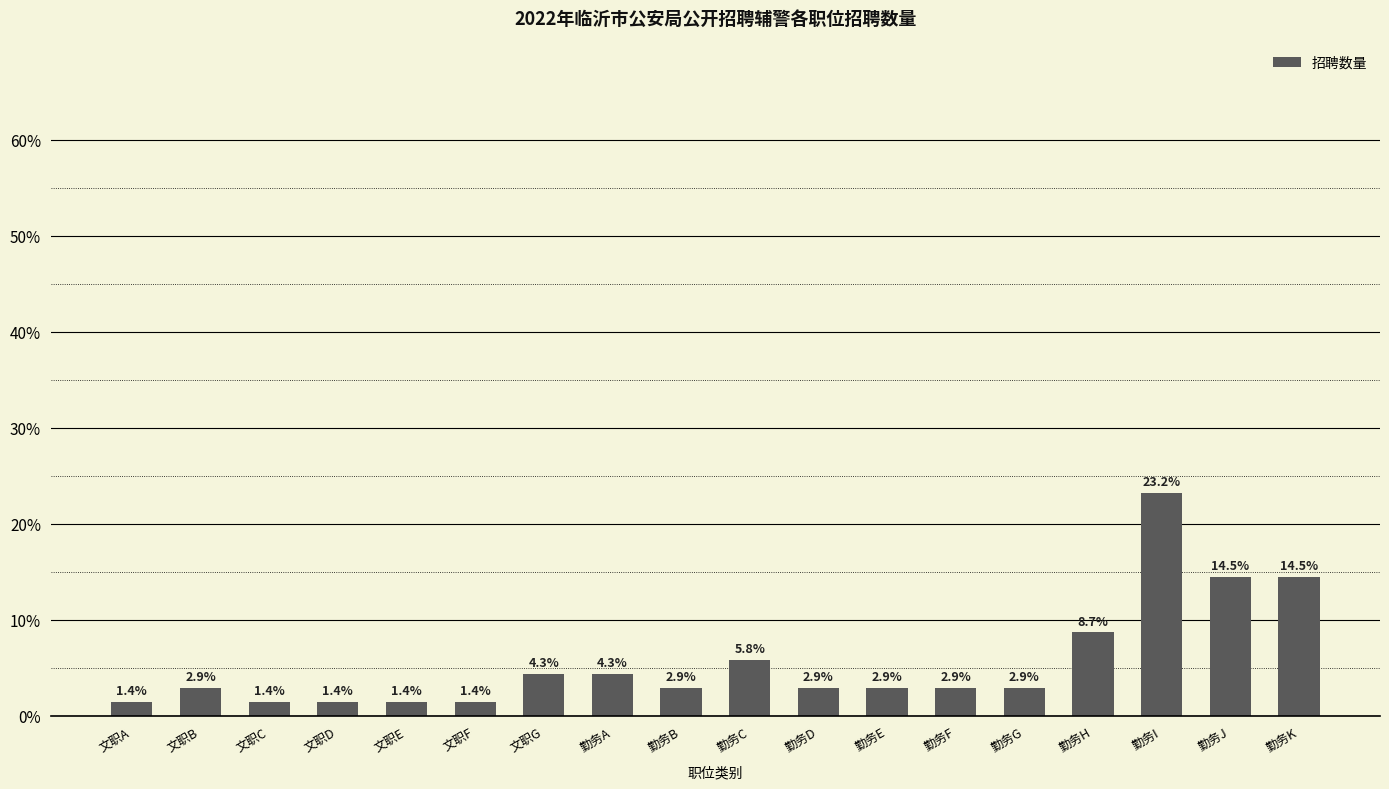

True or false: the data shows 5.3 at 勤务J.

False